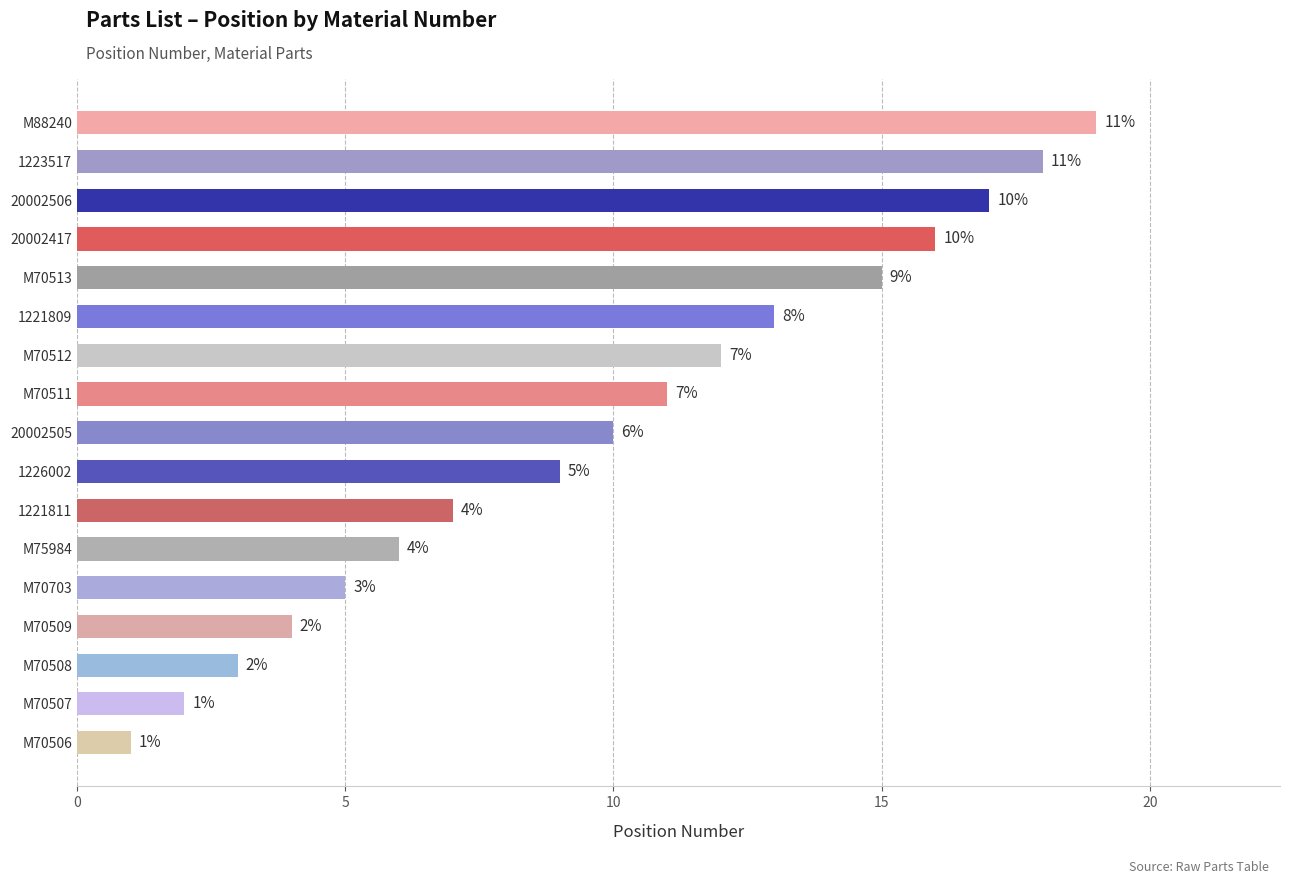

Where is the data nearest to the value 10?

20002505